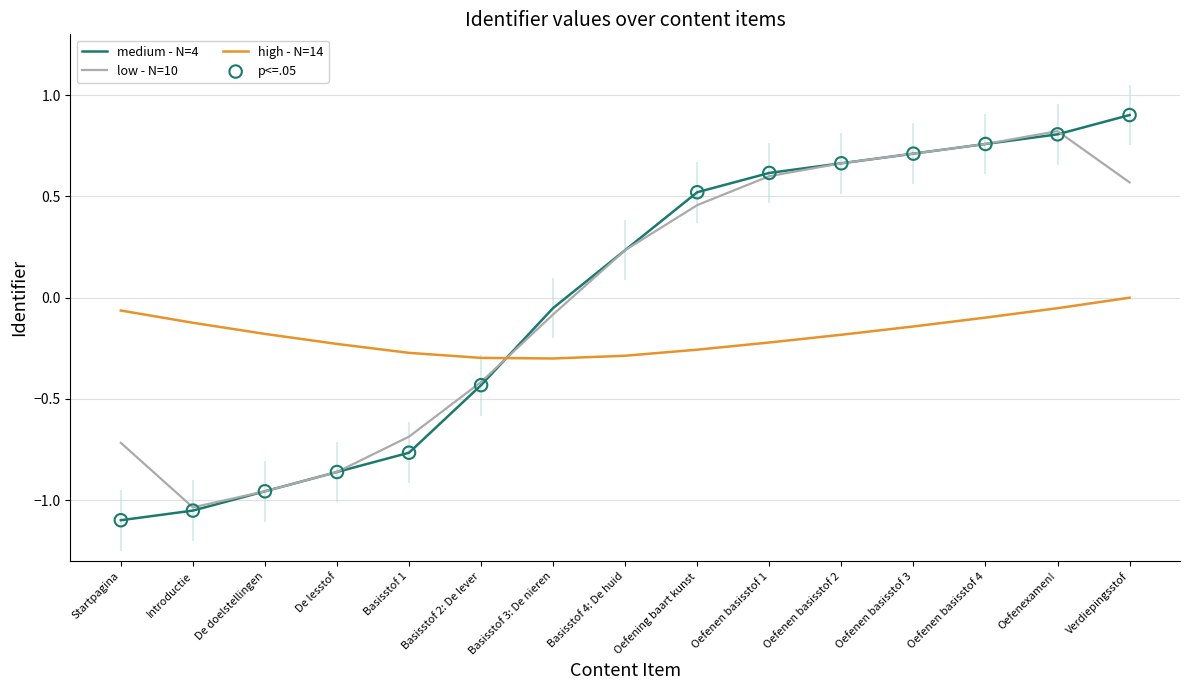

Between Oefenexamen! and Basisstof 2: De lever, which is larger?

Oefenexamen!